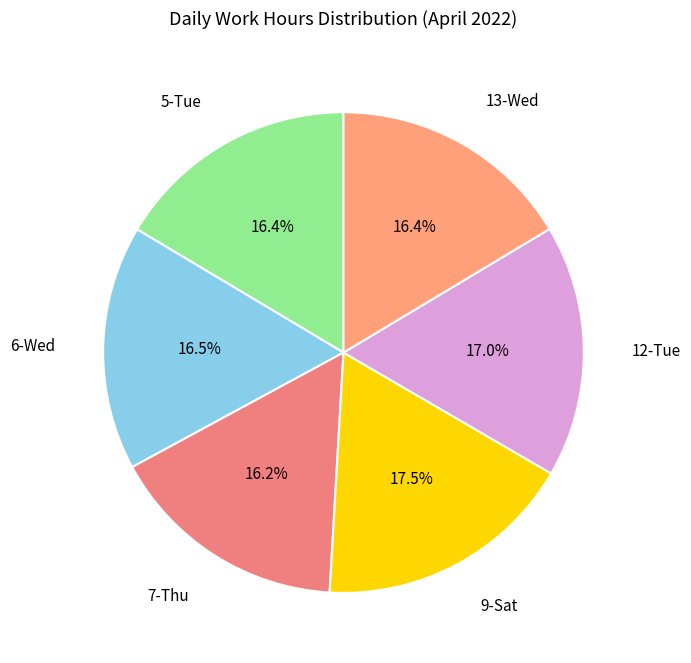

Count the number of slices in the pie.

6